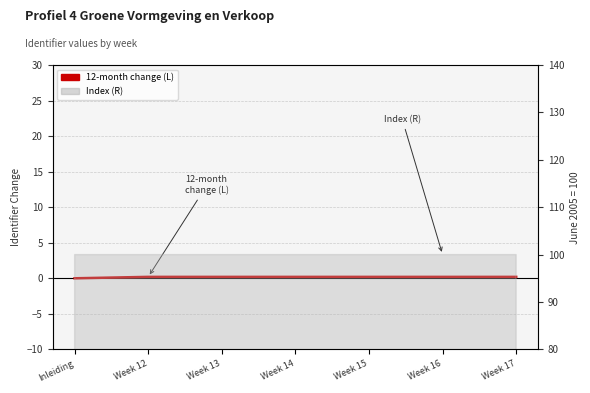

What is the difference between the values at Inleiding and Week 14?

0.2